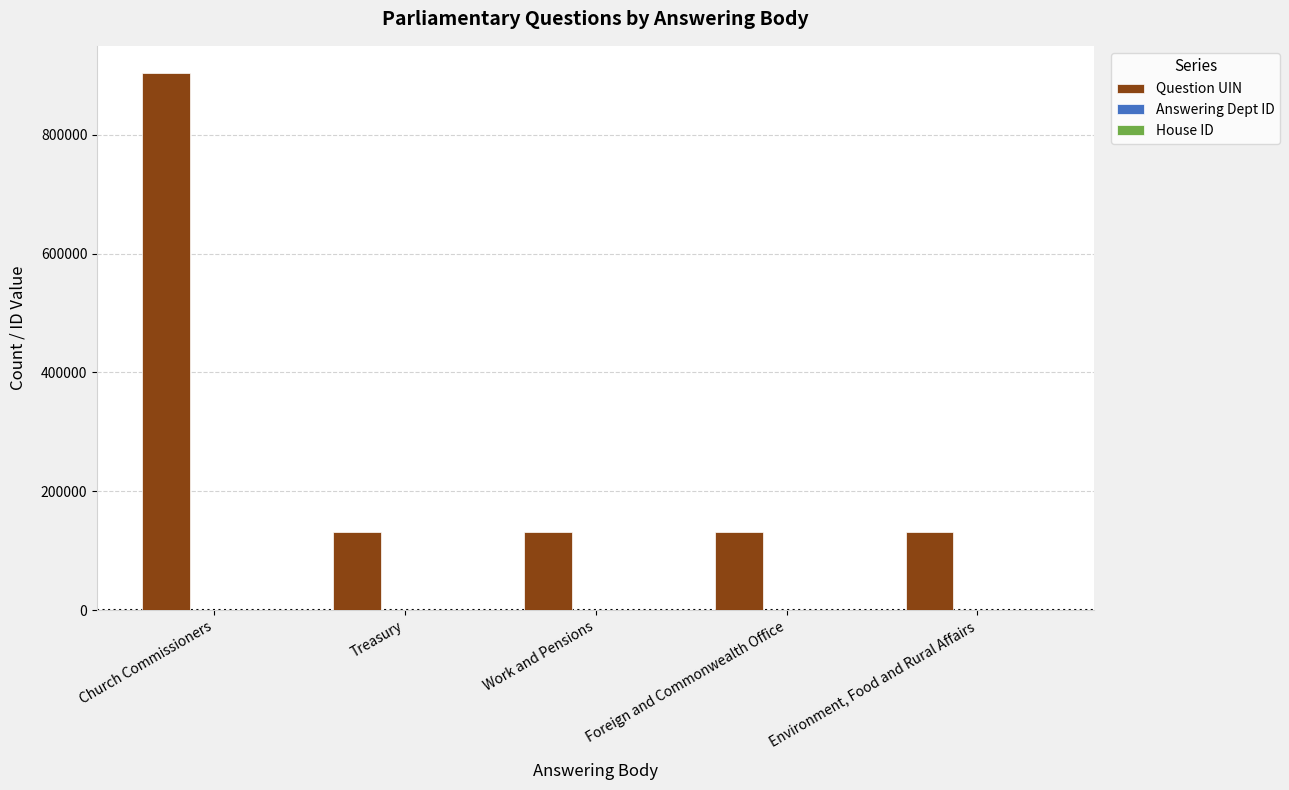

What is the greatest value displayed?

904239